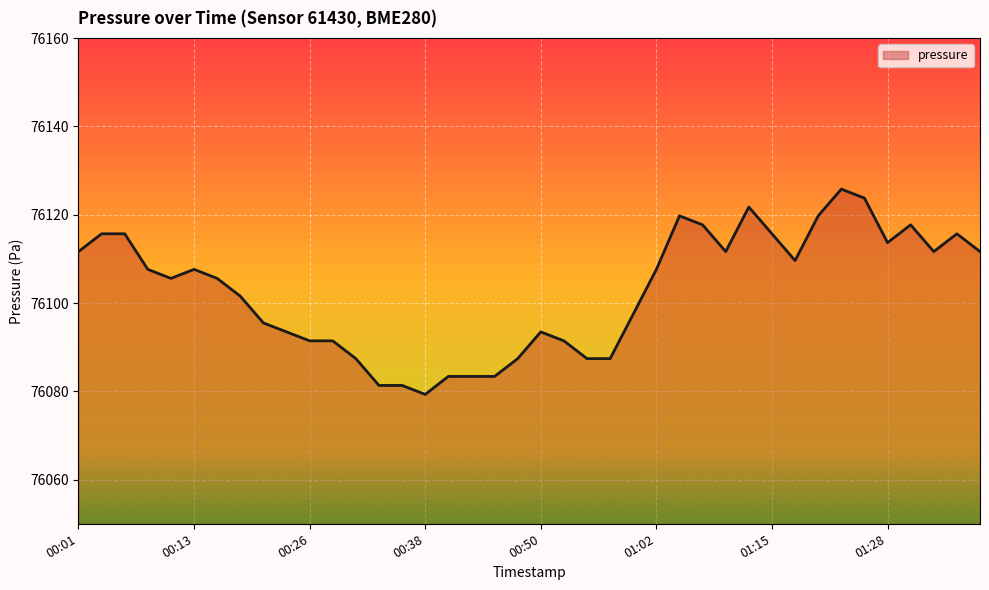

What is the difference between the maximum and minimum values?

46.5